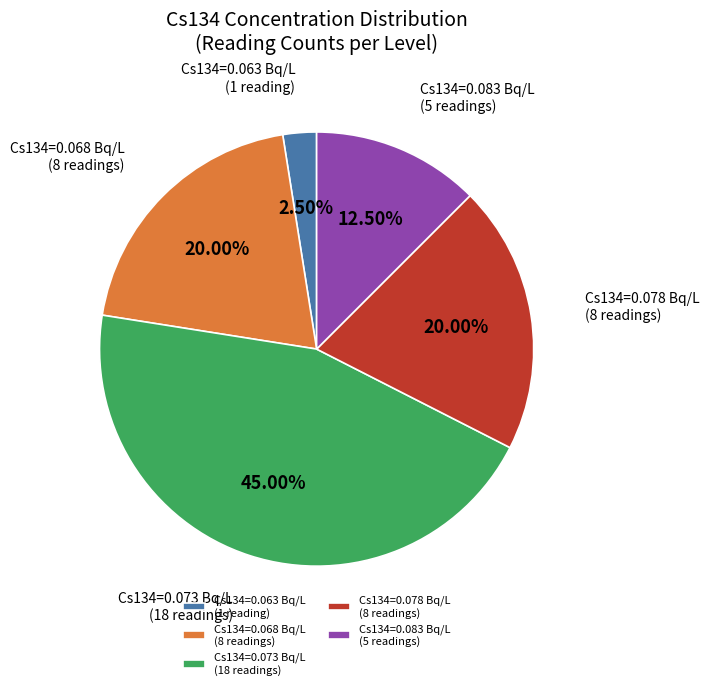

Which slice is the smallest?

Cs134=0.063 Bq/L (1 reading)